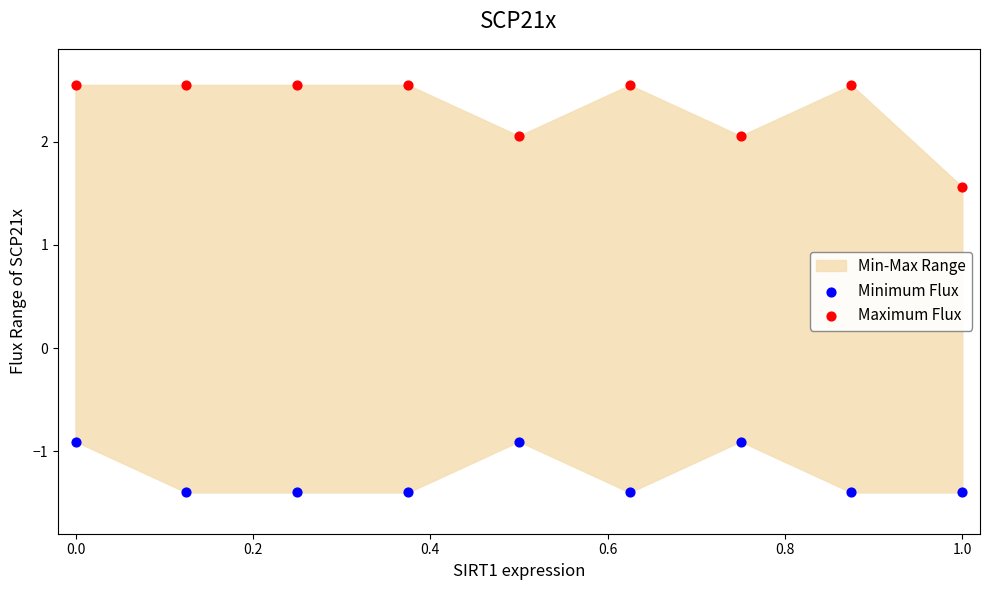

Which series has the widest spread of Y values?

Maximum Flux